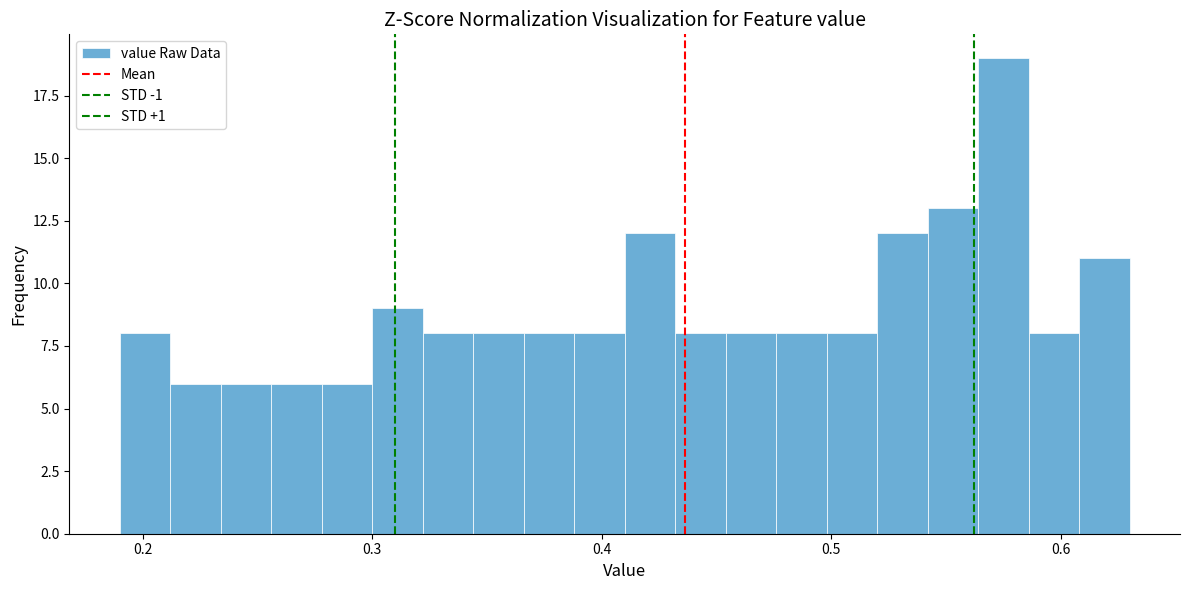

Around what value on the x-axis is the tallest bar? Give the approximate position of its centre, as read against the axis.

0.58